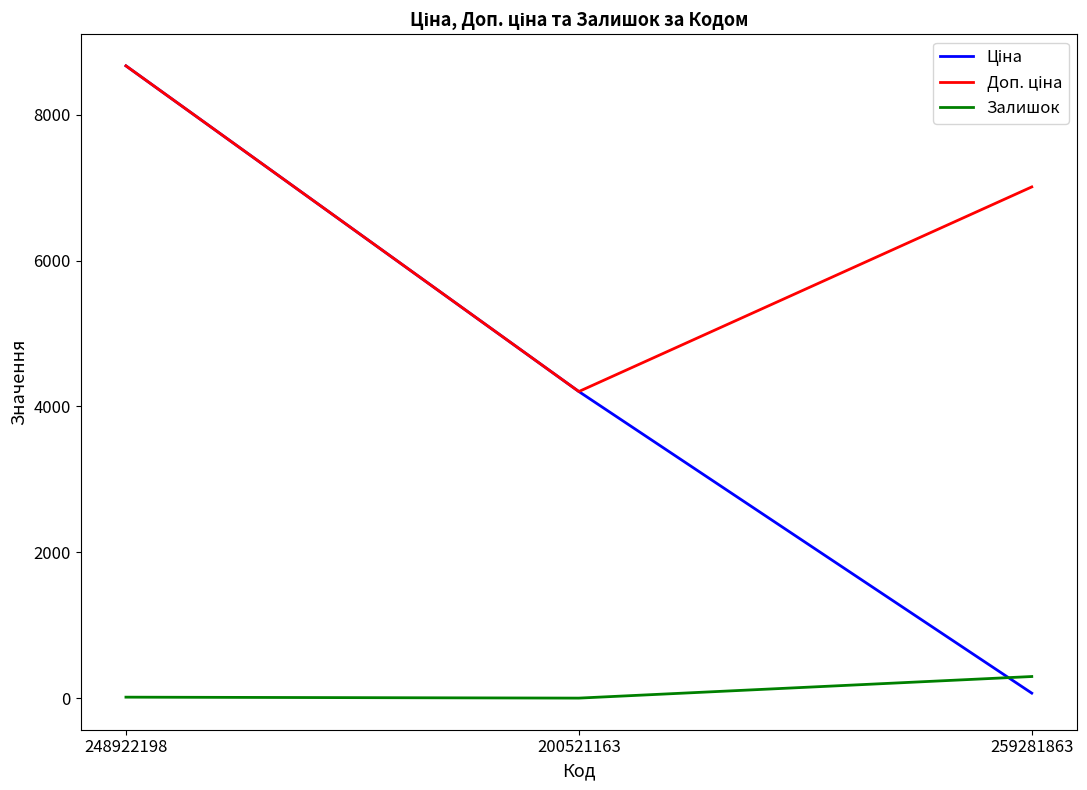

At which category is the sum across all series the highest?

248922198